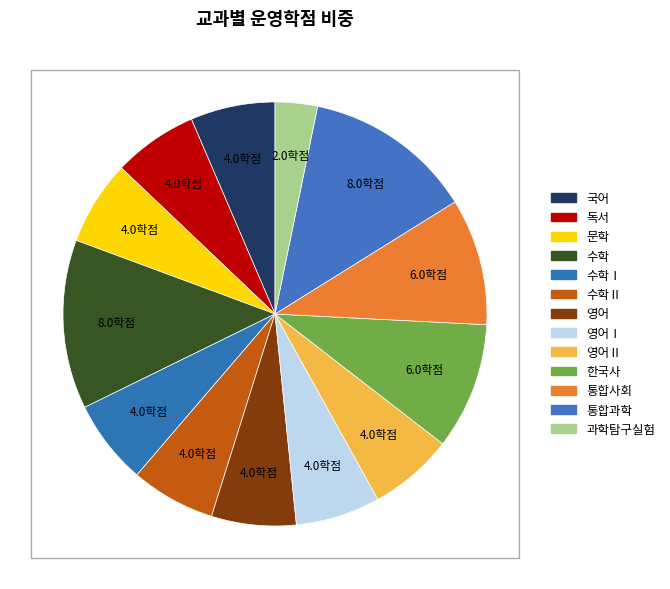

Which category has the biggest portion of the pie?

수학